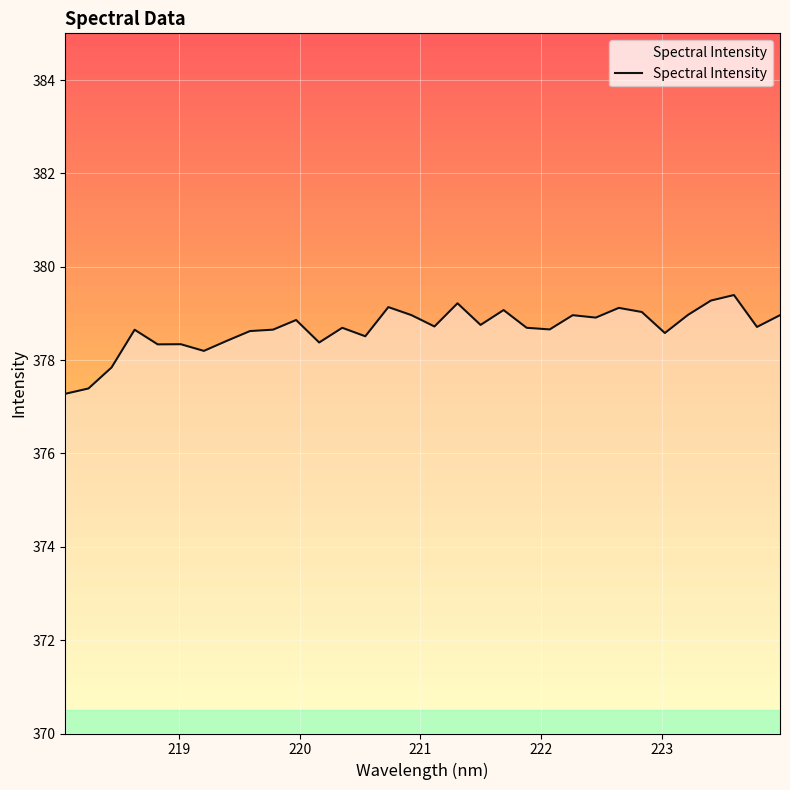

What is the difference between the maximum and minimum values?

2.1